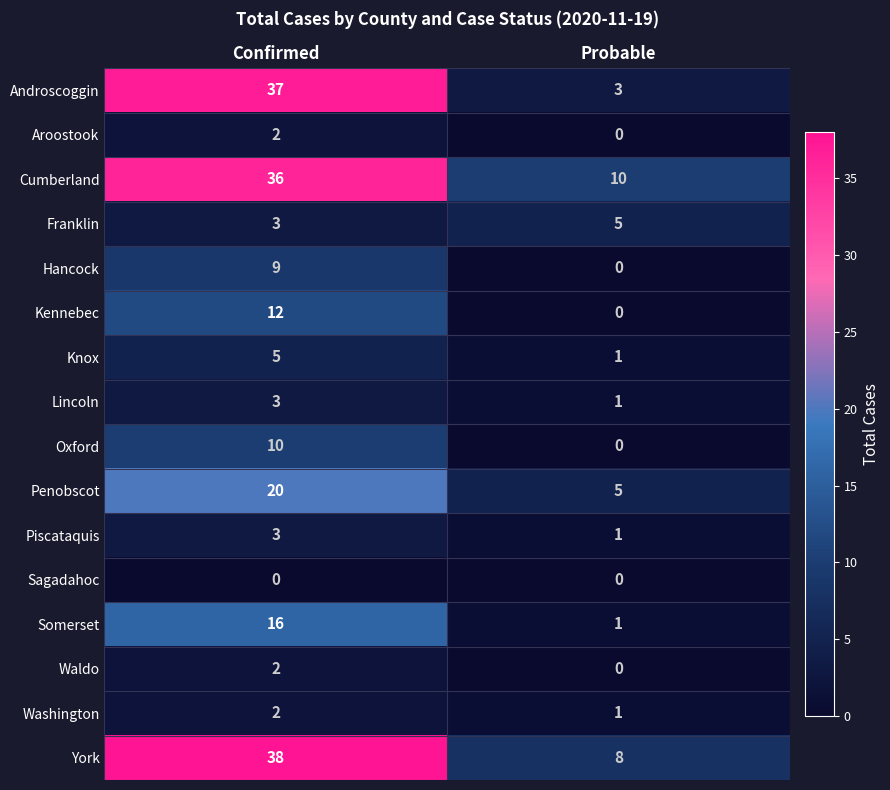

Which series changed the most between Confirmed and Probable?

Androscoggin